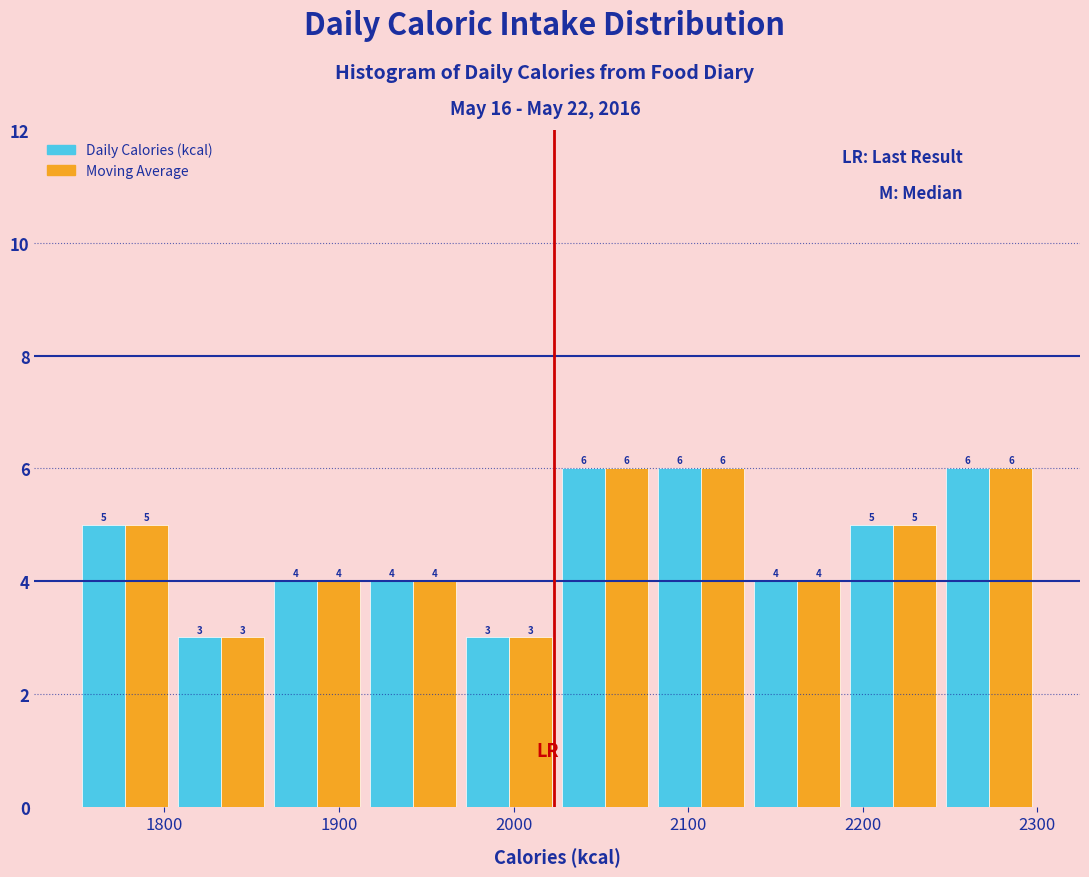

Reading left to right, transcribe this chart: for each range on the x-axis, give the height of each series' bar. The bar edges are not printed on the chart, so give them approximately, as read against the axis.

1750 to 1805: Daily Calories (kcal)=5	Moving Average=5
1805 to 1860: Daily Calories (kcal)=3	Moving Average=3
1860 to 1915: Daily Calories (kcal)=4	Moving Average=4
1915 to 1970: Daily Calories (kcal)=4	Moving Average=4
1970 to 2025: Daily Calories (kcal)=3	Moving Average=3
2025 to 2080: Daily Calories (kcal)=6	Moving Average=6
2080 to 2135: Daily Calories (kcal)=6	Moving Average=6
2135 to 2190: Daily Calories (kcal)=4	Moving Average=4
2190 to 2245: Daily Calories (kcal)=5	Moving Average=5
2245 to 2300: Daily Calories (kcal)=6	Moving Average=6